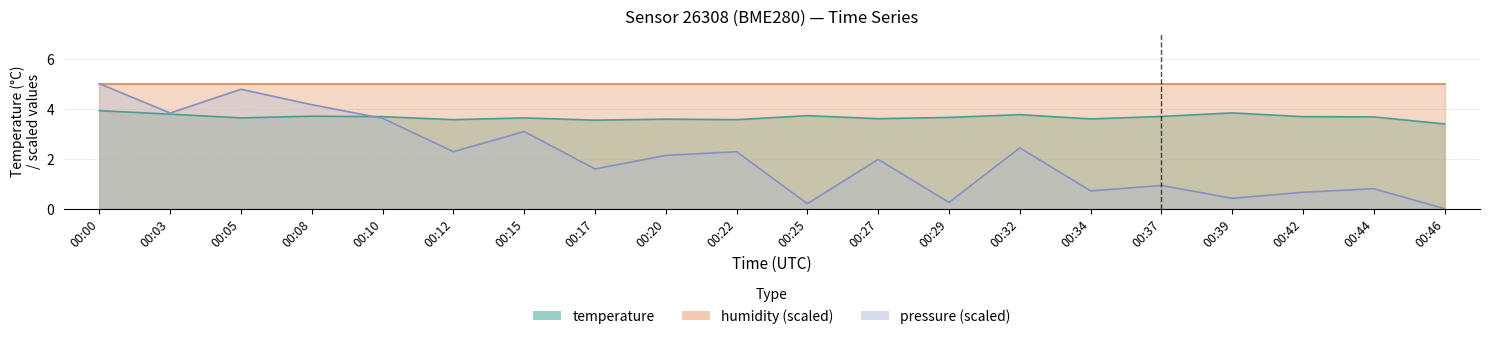

How many intersections are there between temperature and pressure_norm?

1